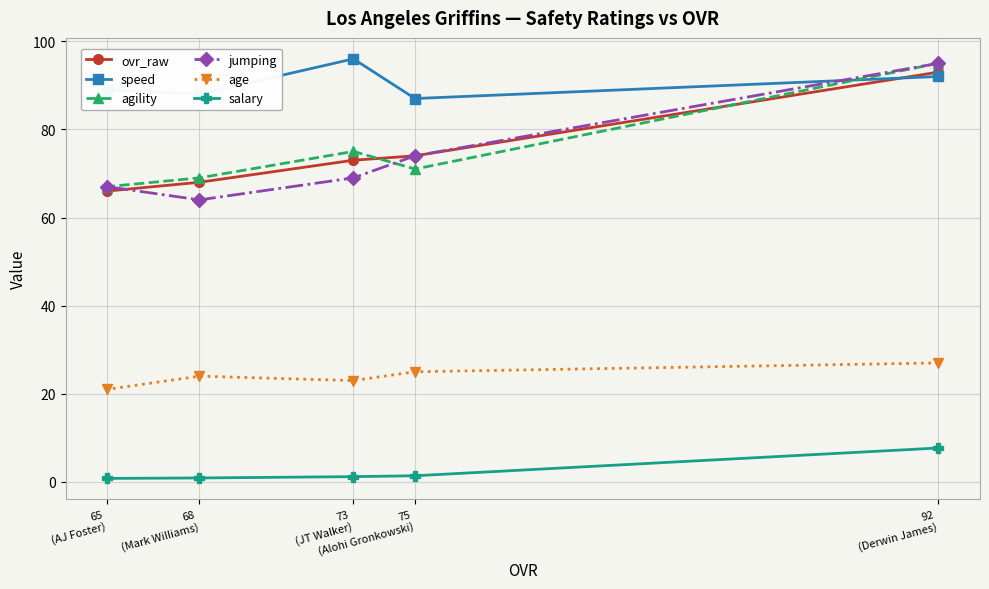

True or false: age has more than 1 points higher than both neighbors.

False